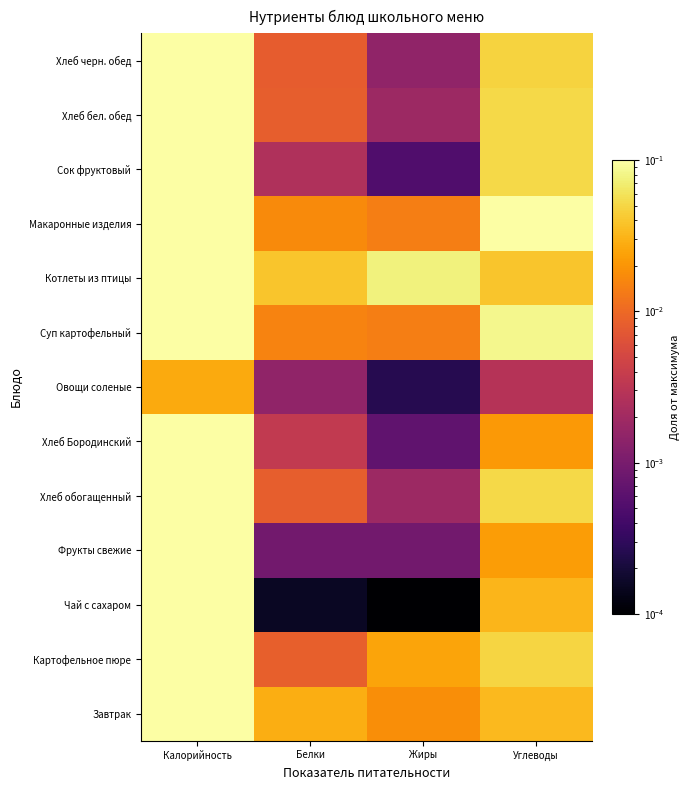

Count the number of categories in the chart.

4